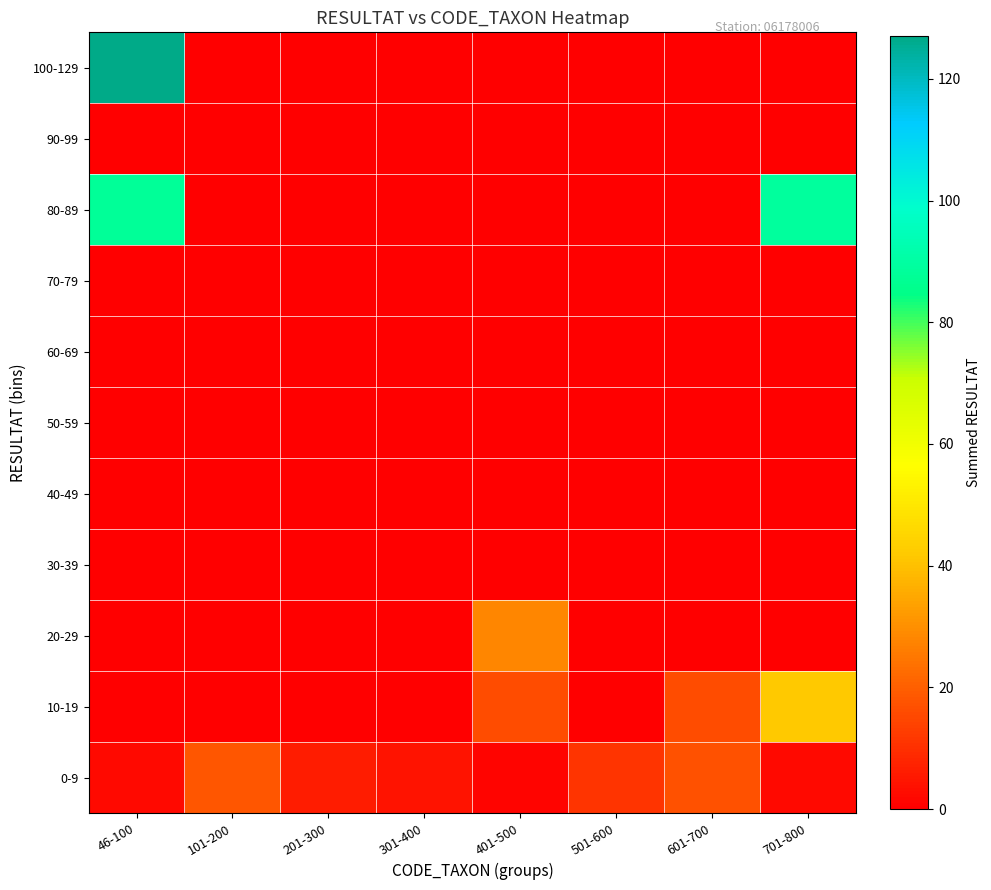

Which category has the highest value across all series?

46-100